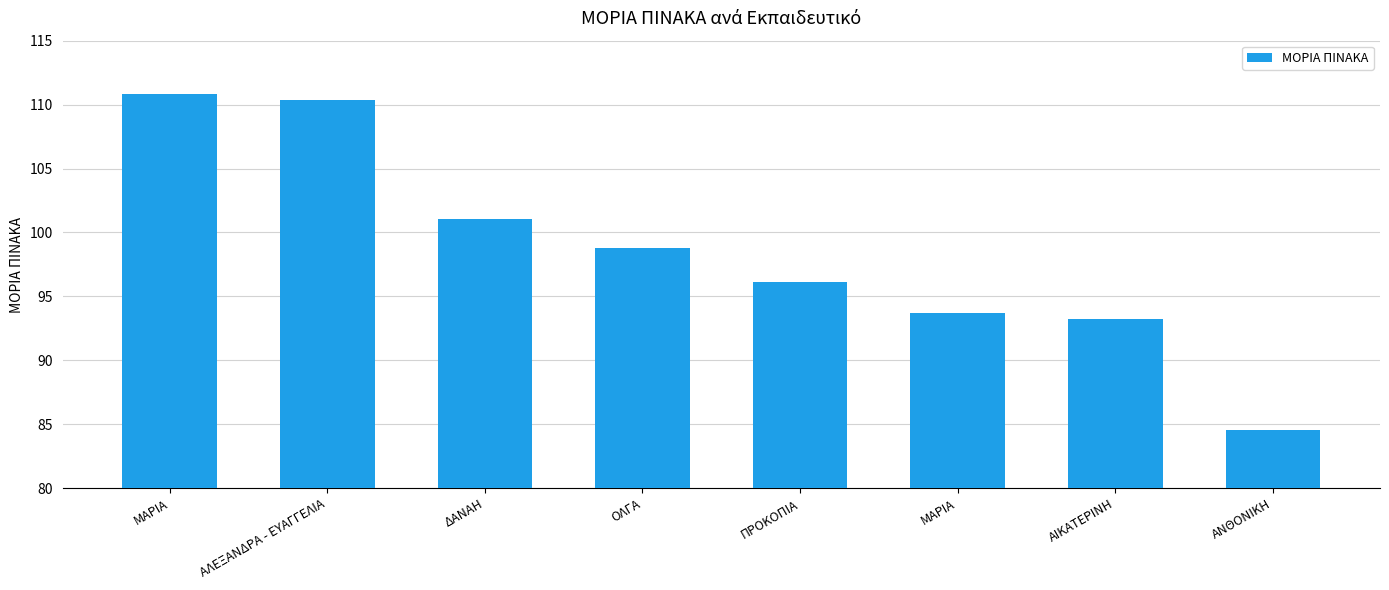

Between ΔΑΝΑΗ and ΑΙΚΑΤΕΡΙΝΗ, which is larger?

ΔΑΝΑΗ